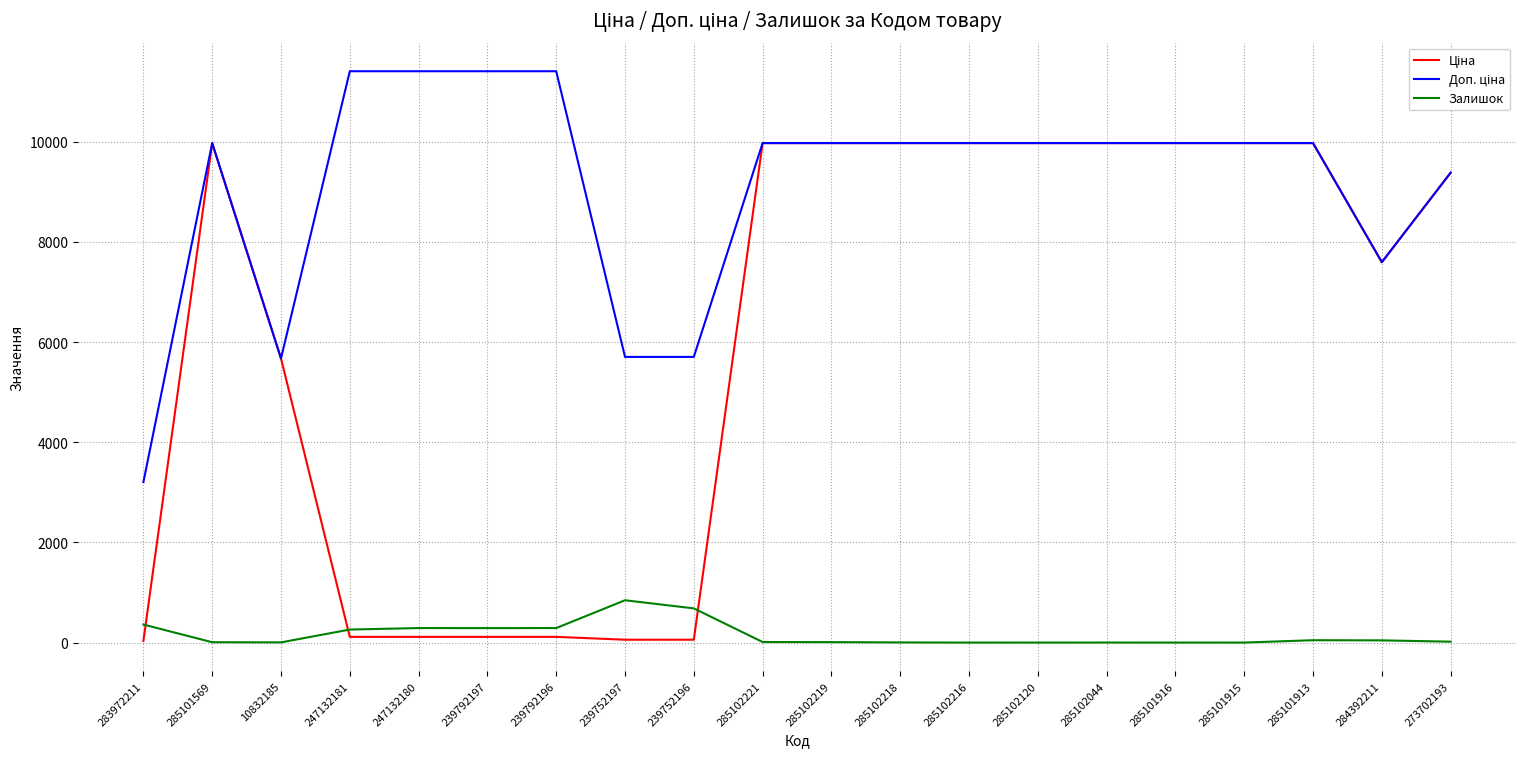

What is the greatest value displayed?

11410.0